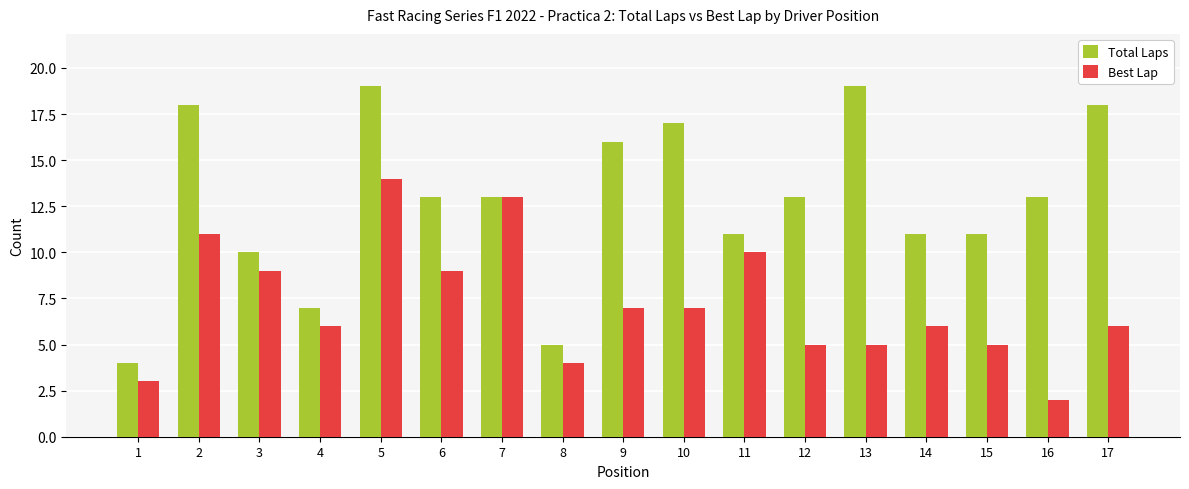

What are all the series names shown in the legend?

Total Laps, Best Lap